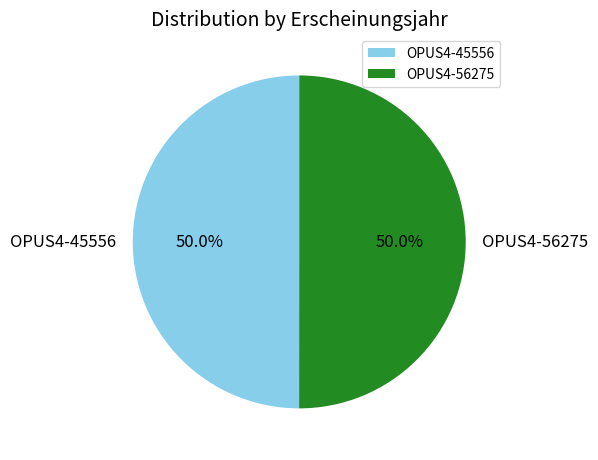

Approximately how many times larger is the value at OPUS4-56275 compared to OPUS4-45556?

1.0